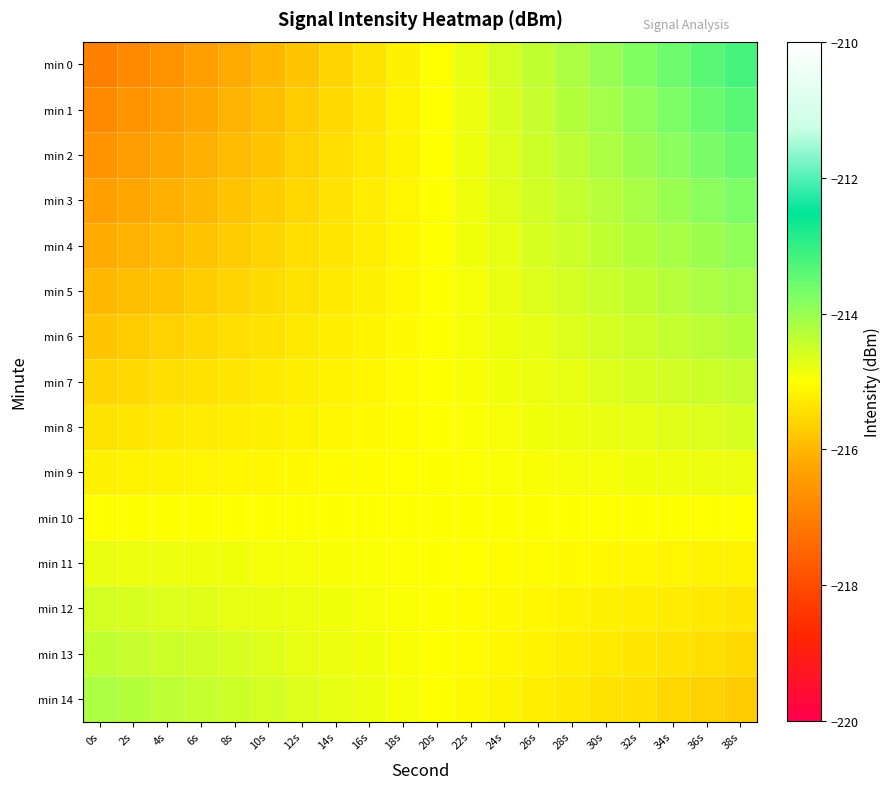

What is the spread (max minus min) of values at 16s?

0.6